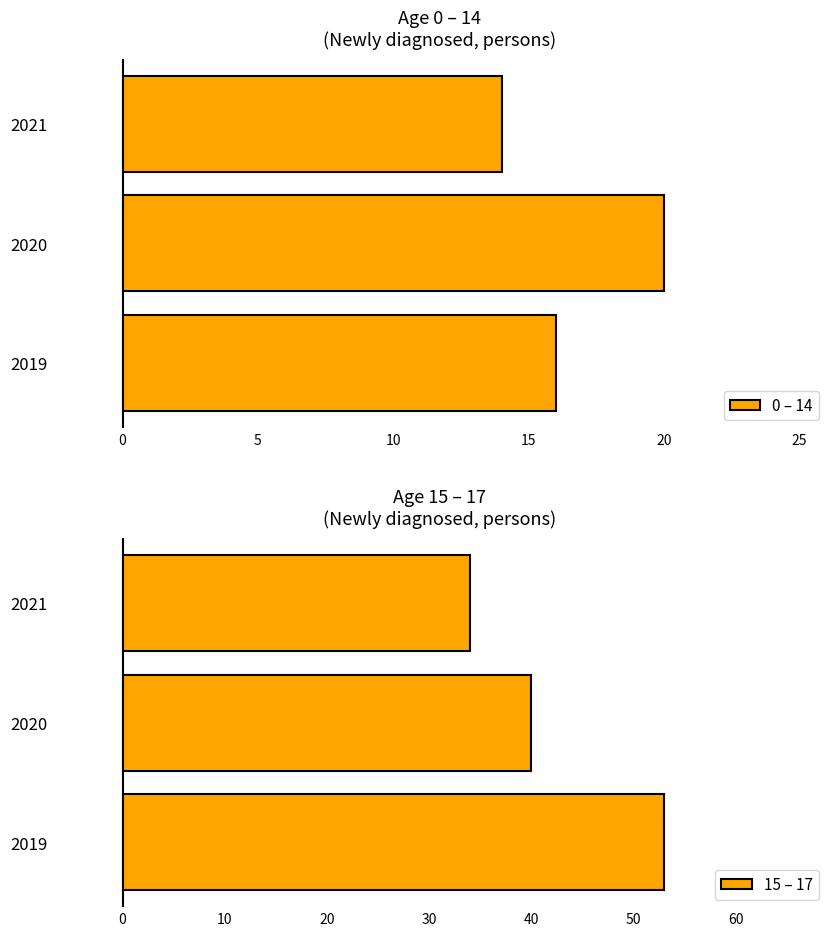

What is the difference between the 15 – 17 values at 2019 and 2020?

13